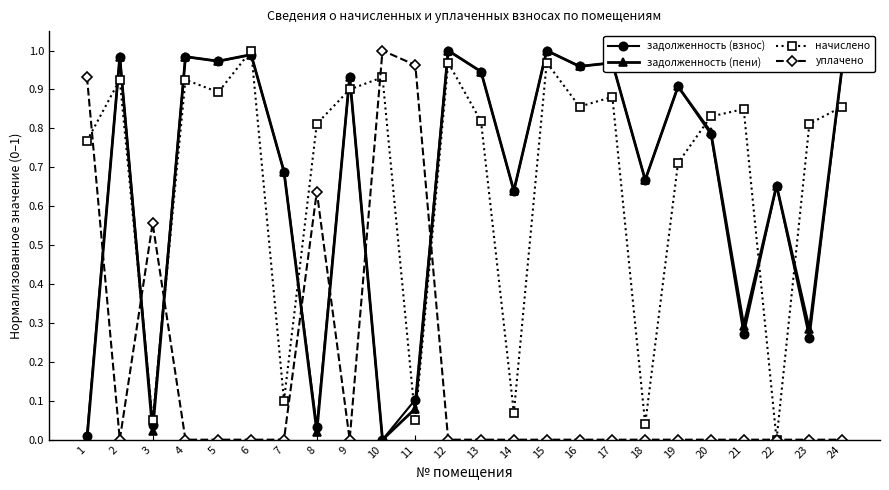

Between 8 and 12, which series saw the biggest shift?

задолженность (пени)